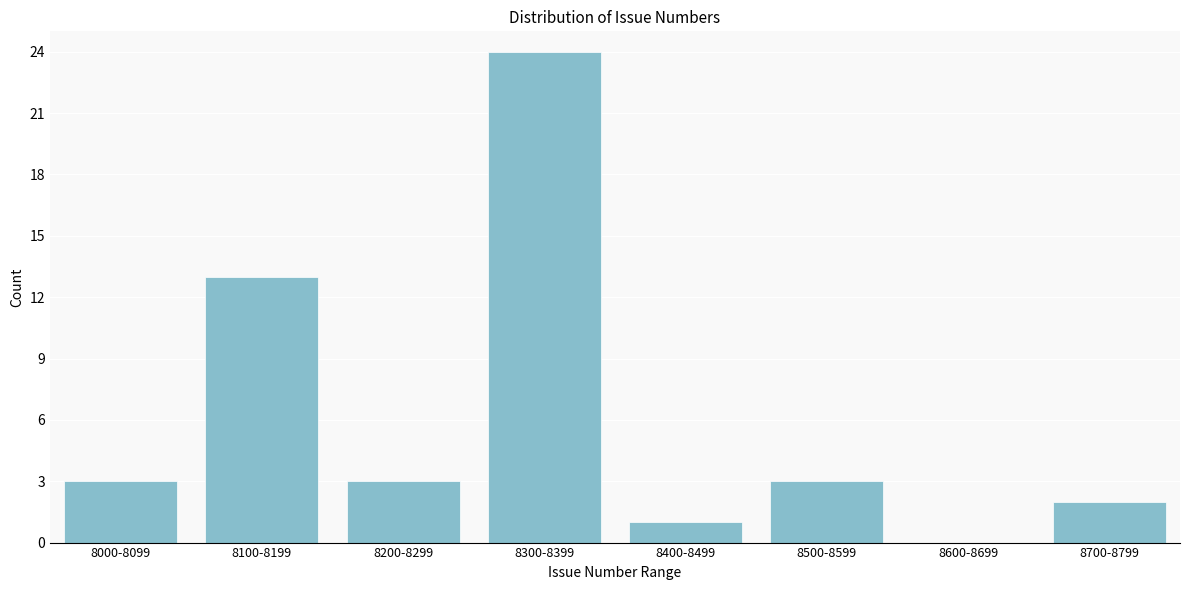

Reading left to right, extract all data points from this chart.

8000-8099=3	8100-8199=13	8200-8299=3	8300-8399=24	8400-8499=1	8500-8599=3	8600-8699=0	8700-8799=2